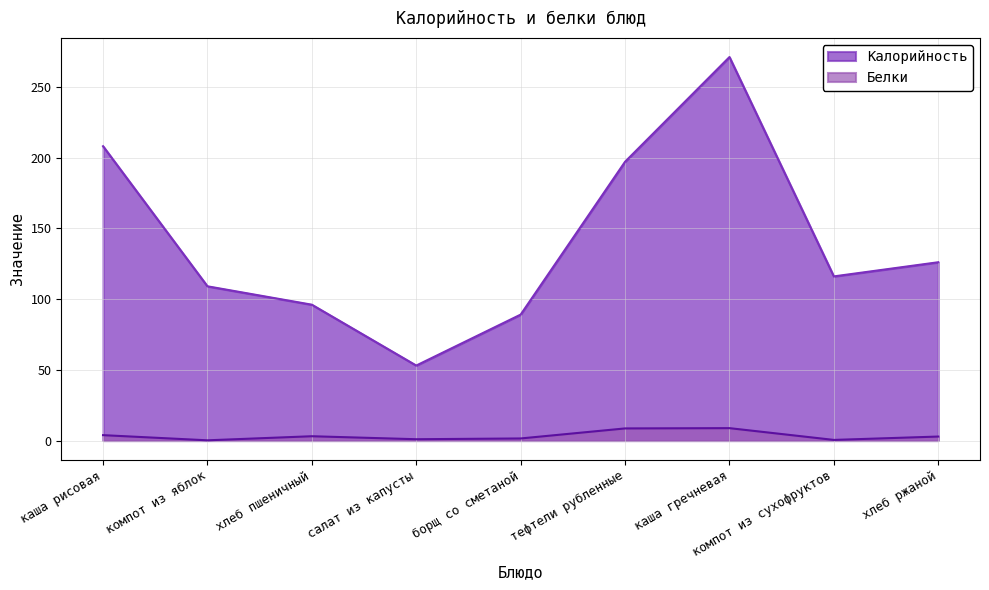

Which series has the largest total across all categories?

Калорийность